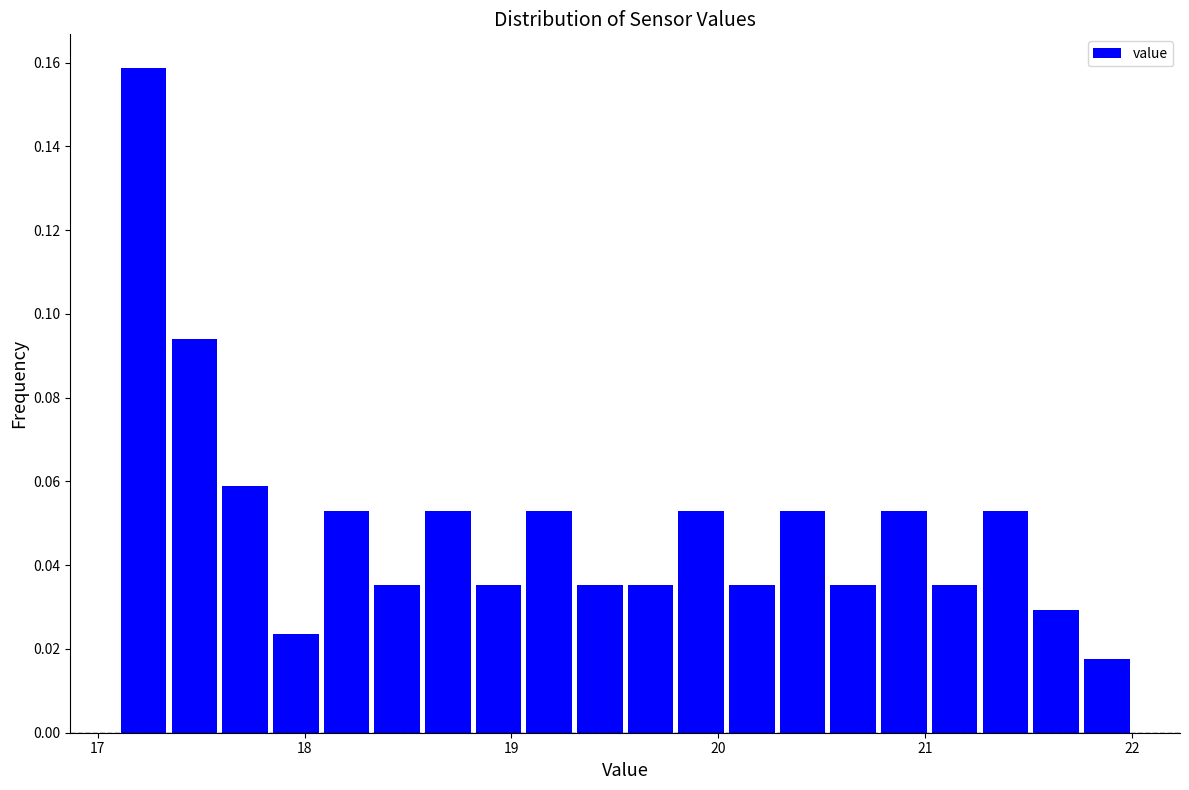

Around what value on the x-axis is the tallest bar? Give the approximate position of its centre, as read against the axis.

17.2